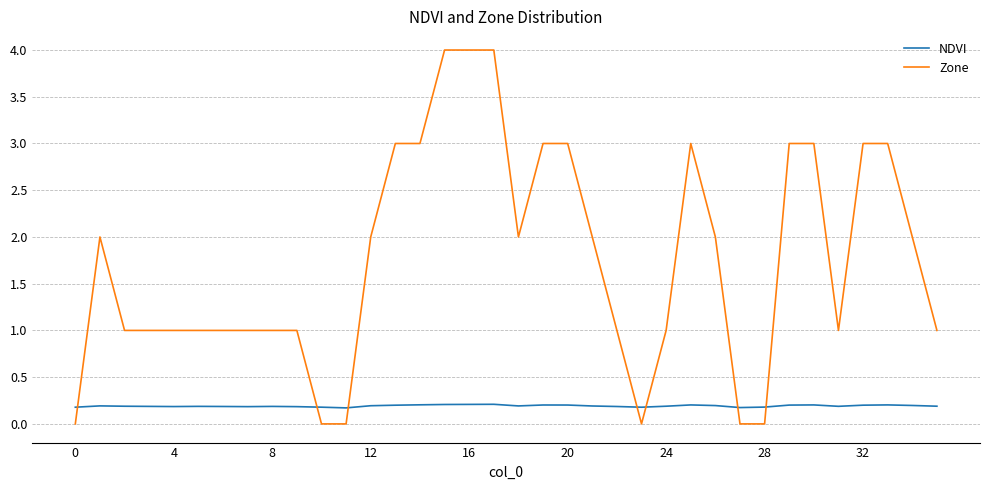

What is the highest value of the Zone series?

4.0